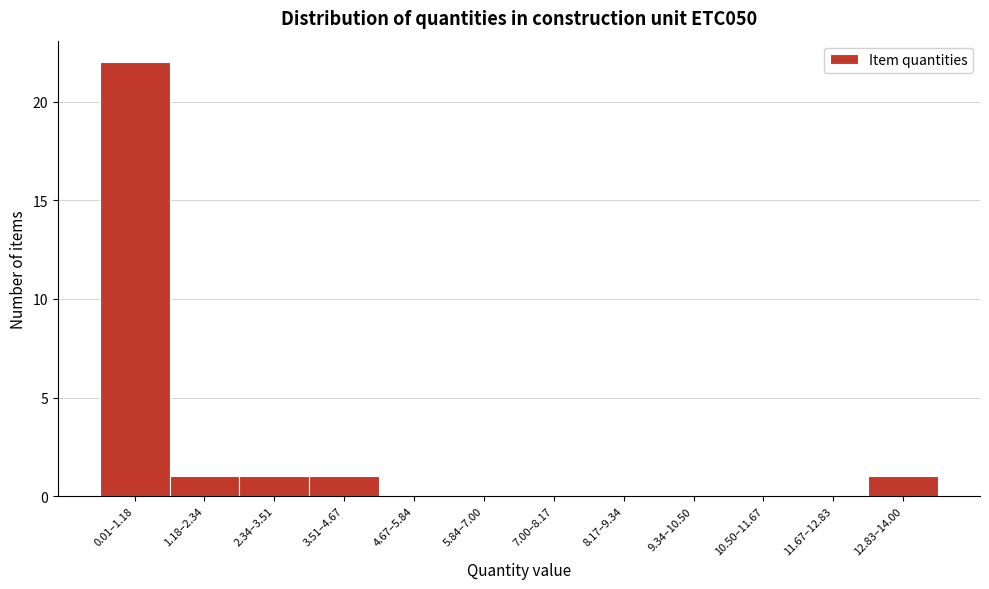

Reading left to right, transcribe all the data shown in this chart.

0.01–1.18=22	1.18–2.34=1	2.34–3.51=1	3.51–4.67=1	4.67–5.84=0	5.84–7.00=0	7.00–8.17=0	8.17–9.34=0	9.34–10.50=0	10.50–11.67=0	11.67–12.83=0	12.83–14.00=1